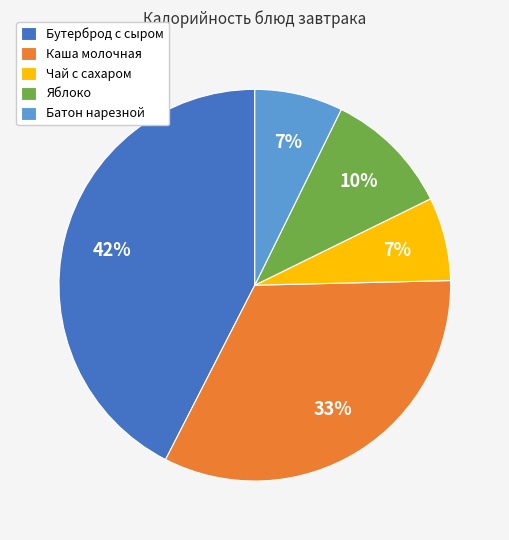

To the nearest percent, what percentage of the pie is Бутерброд с сыром?

42%